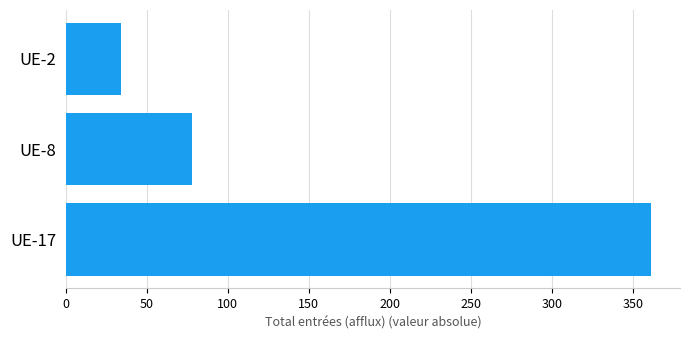

What is the maximum value shown in the chart?

361